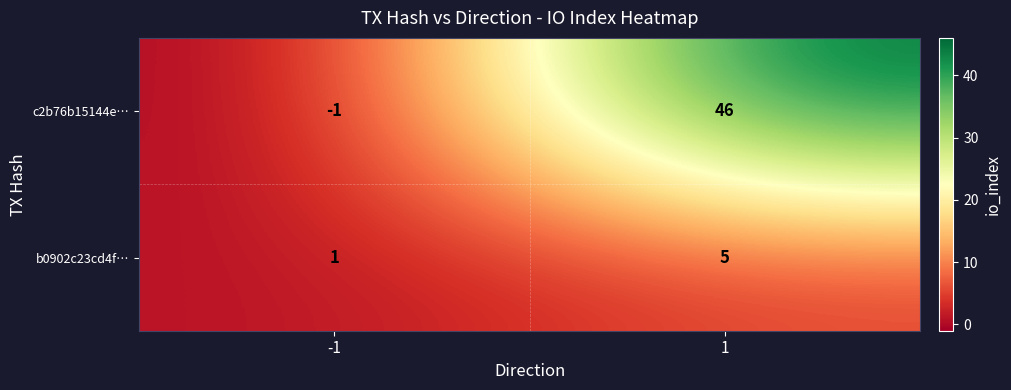

Reading left to right, transcribe all the data shown in this chart.

c2b76b15144e…: -1=-1	1=46
b0902c23cd4f…: -1=1	1=5